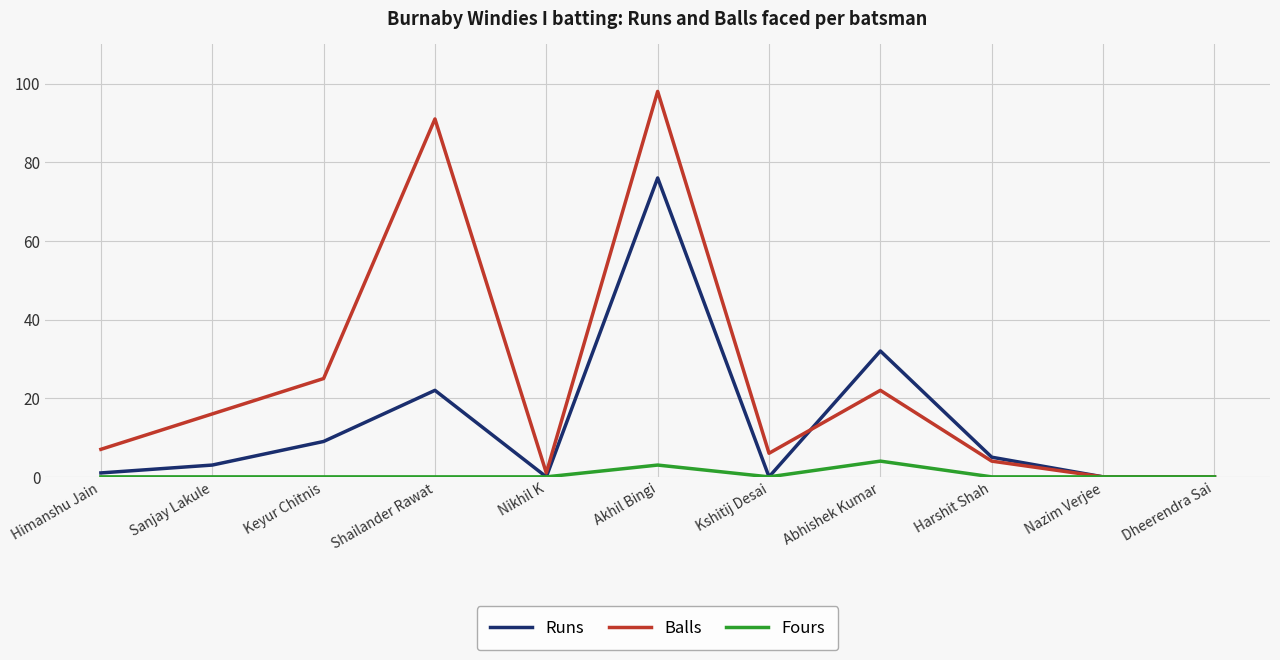

Which series changed the most between Abhishek Kumar and Harshit Shah?

Runs